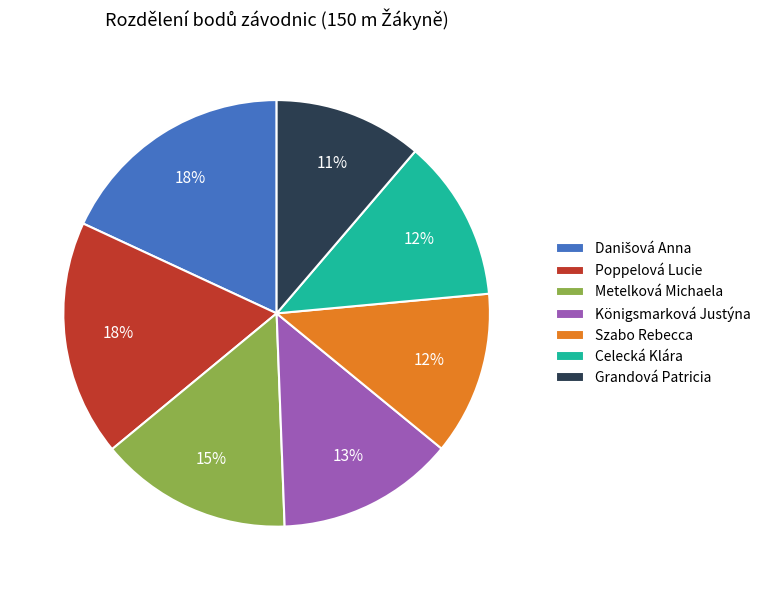

Is there any slice that represents more than half of the pie?

No